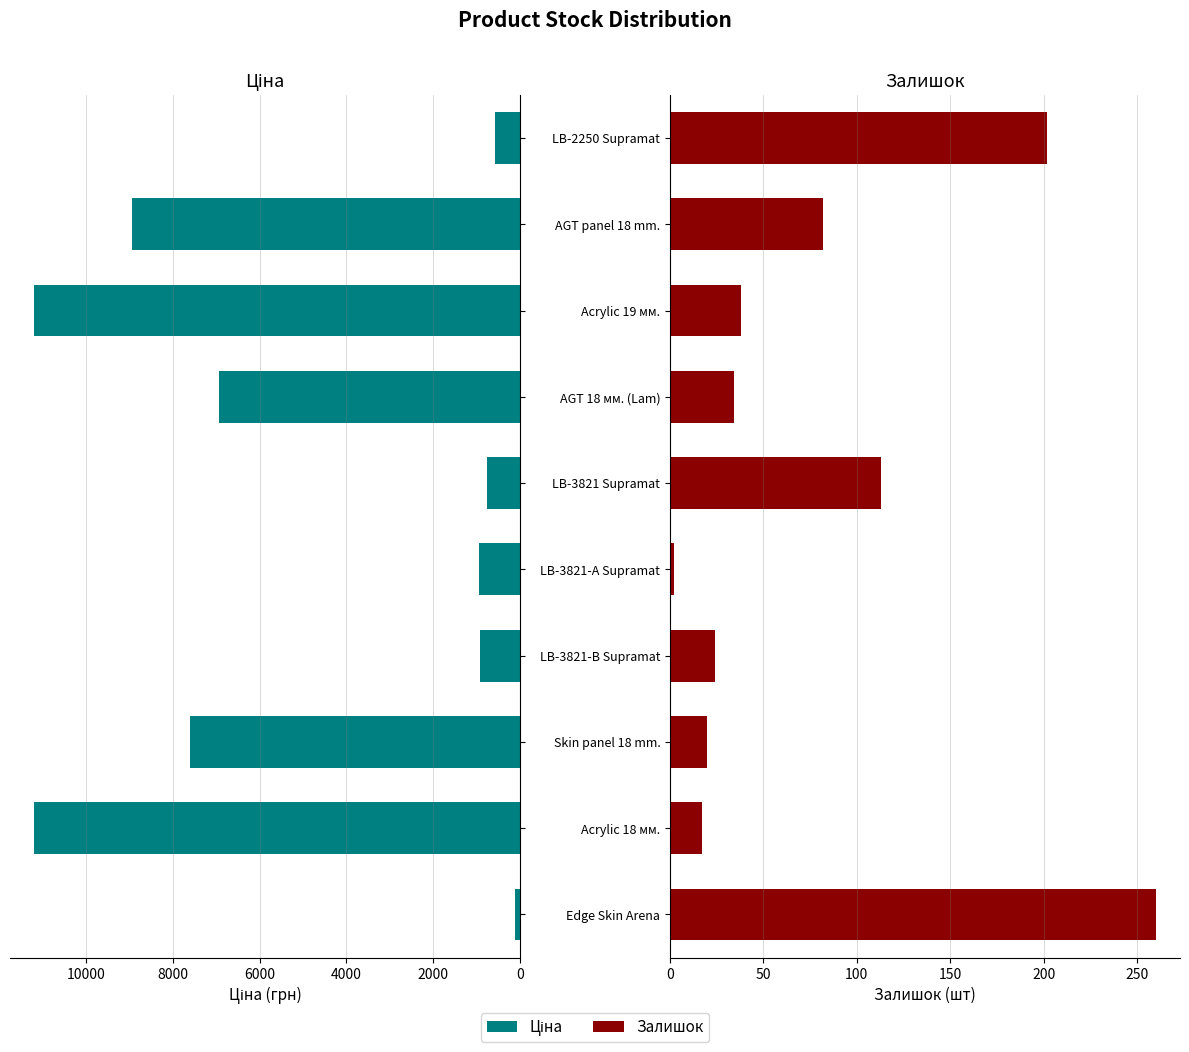

Between Acrylic 18 мм. and Acrylic 19 мм., which is larger?

Acrylic 18 мм.